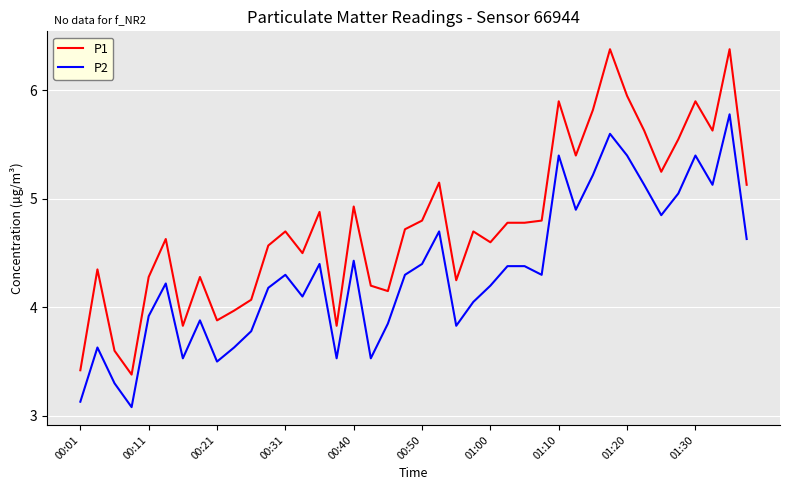

What is the smallest value displayed?

3.1